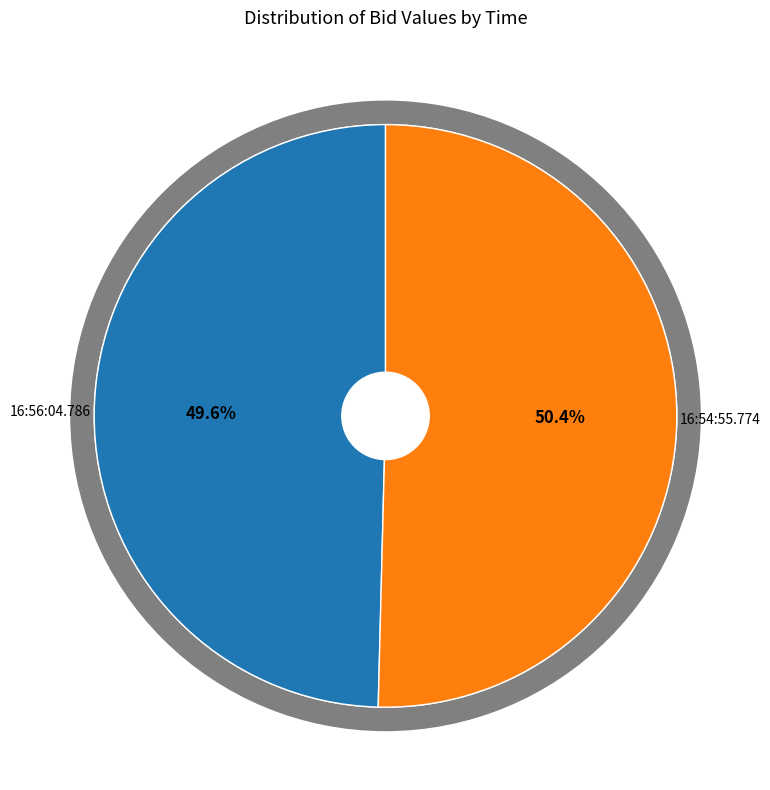

To the nearest percent, what is the difference between the 16:56:04.786 and 16:54:55.774 slice percentages?

1%